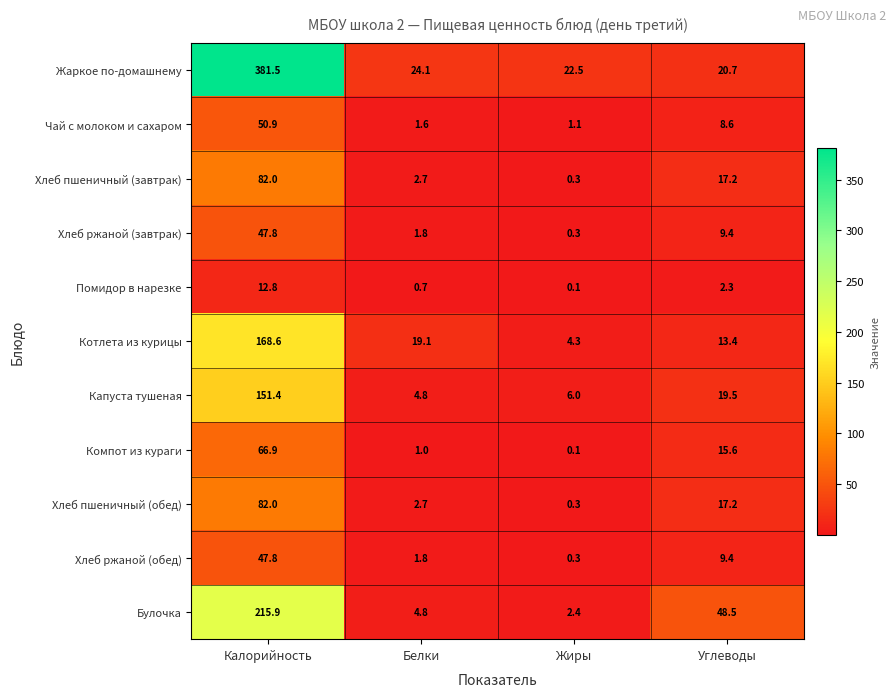

At which label does Чай с молоком и сахаром first exceed 8?

Калорийность